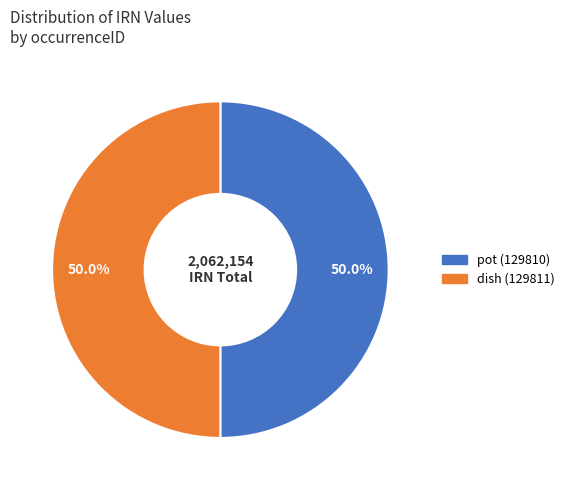

How many segments does this pie chart have?

2